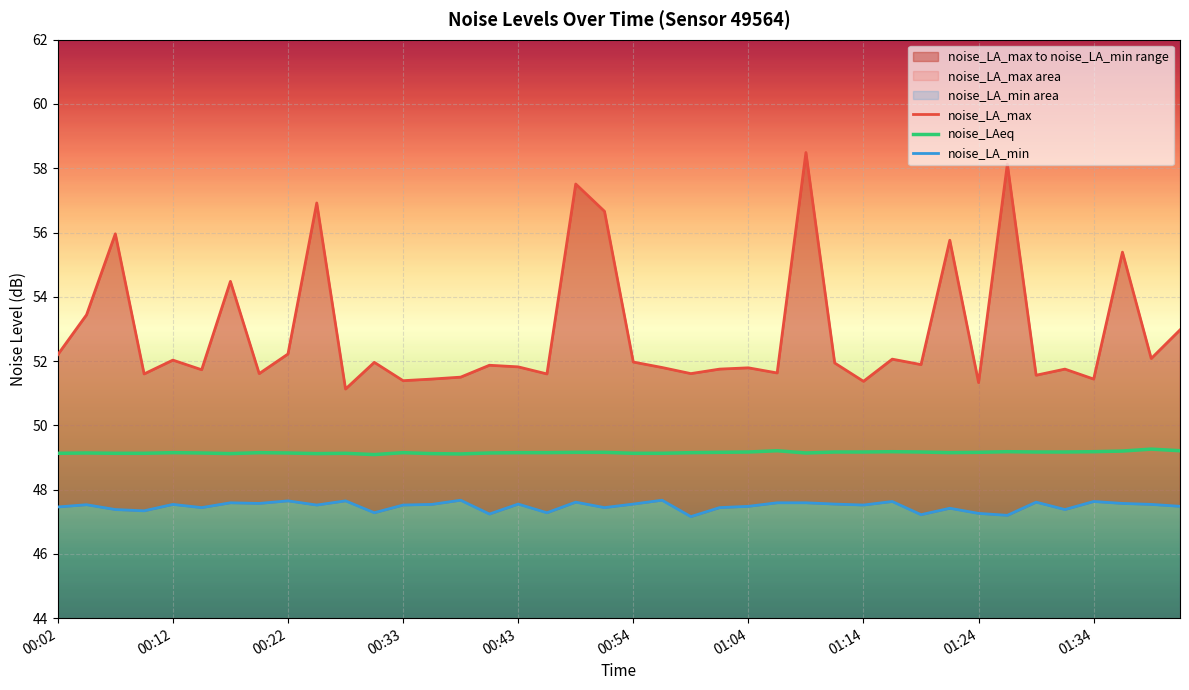

Is it true that noise_LAeq equals 64.5 at 00:22?

False